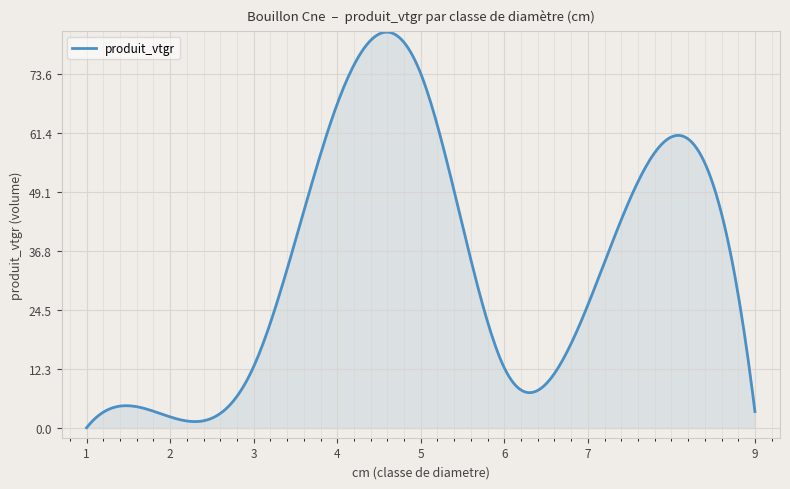

What is the difference between the second highest and minimum values?

82.2